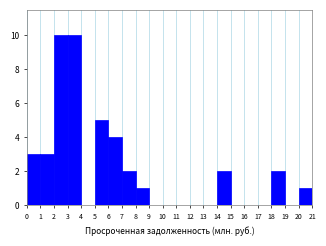

How tall is the bar that spans 1 to 2 on the x-axis? The values are not printed on the chart, so give them approximately, as read against the axis.

3